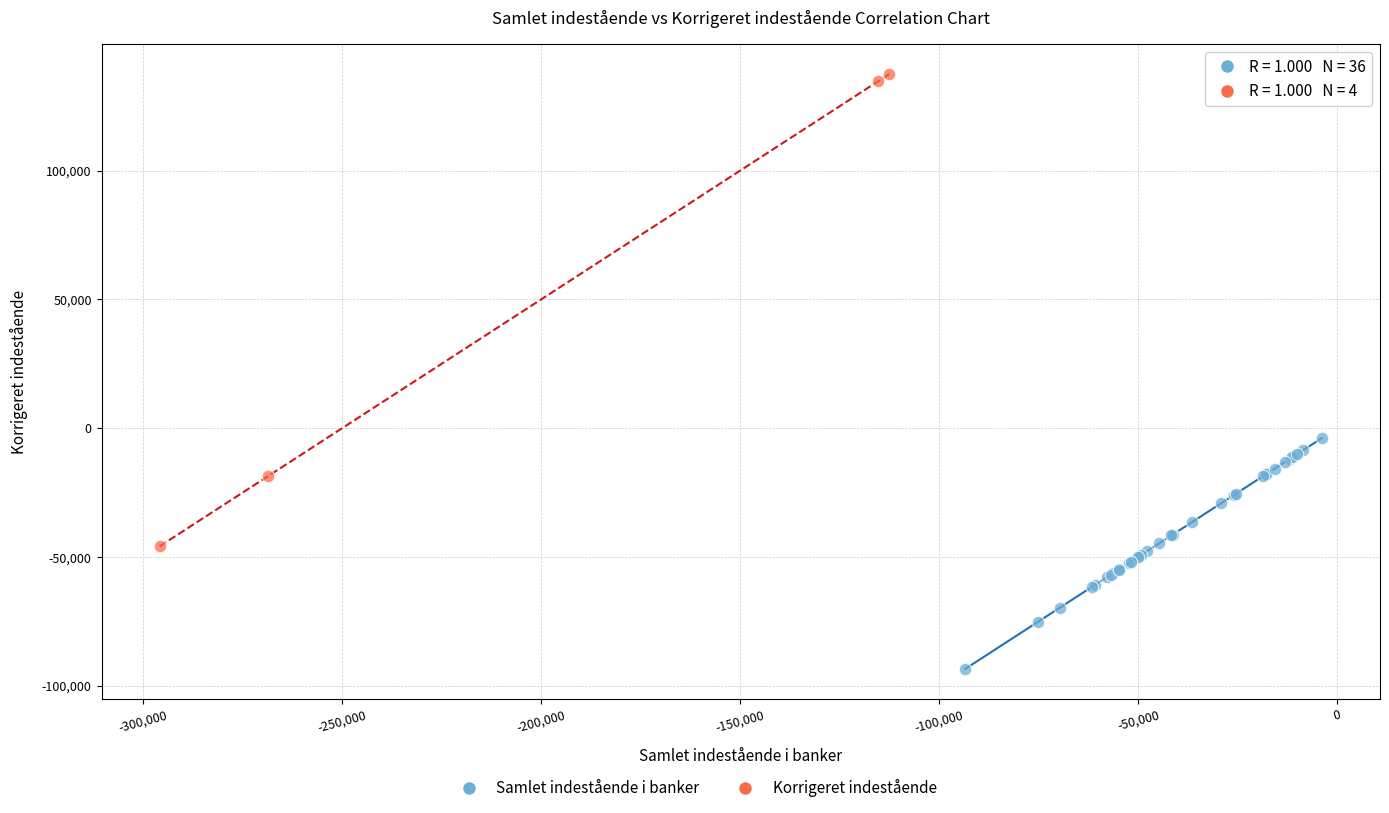

Which series reaches the minimum Y coordinate?

Samlet indestående i banker